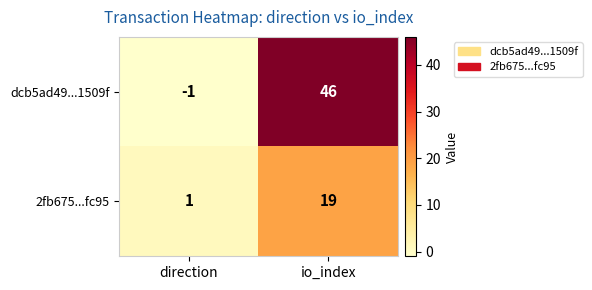

Reading left to right, extract all data points from this chart.

dcb5ad49...1509f: -1	46
2fb675...fc95: 1	19